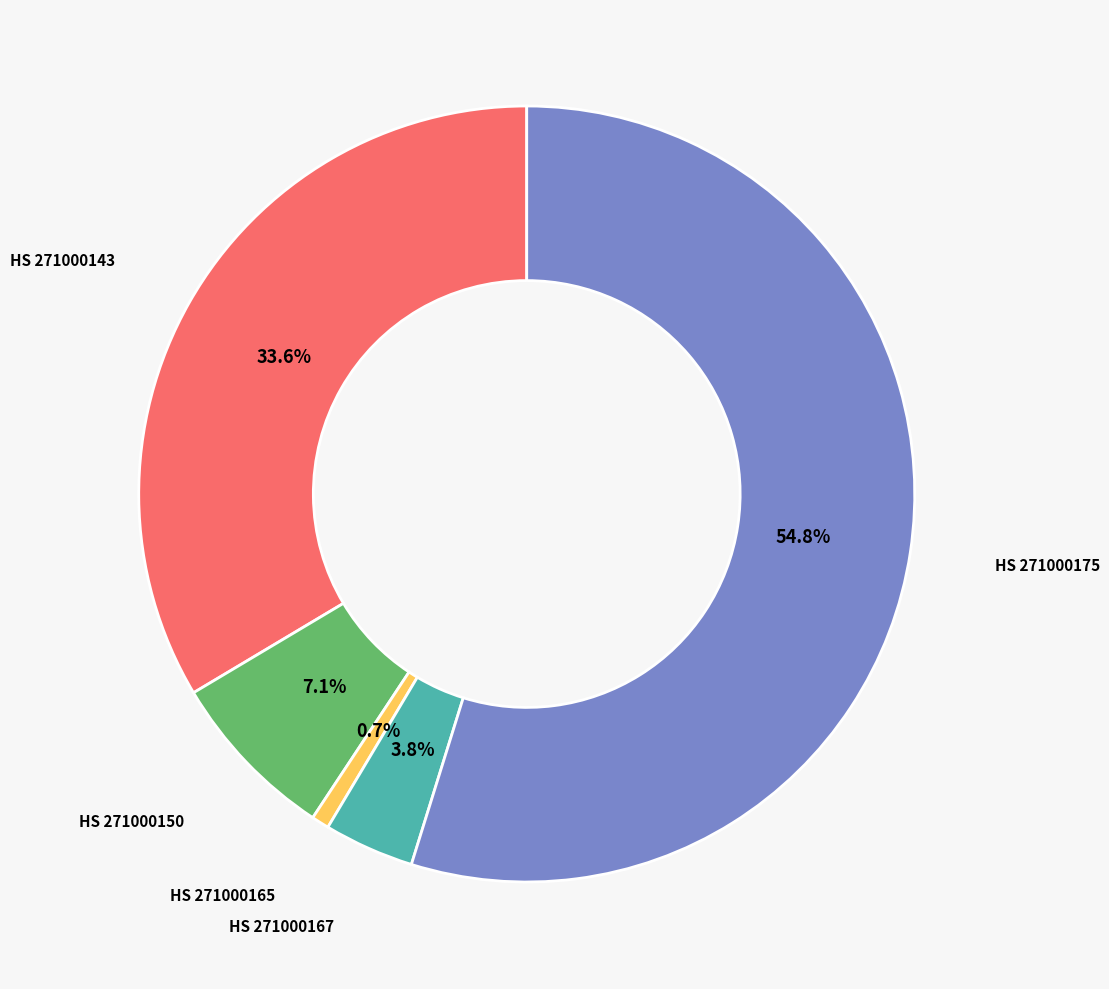

Is there a majority slice in this chart?

Yes